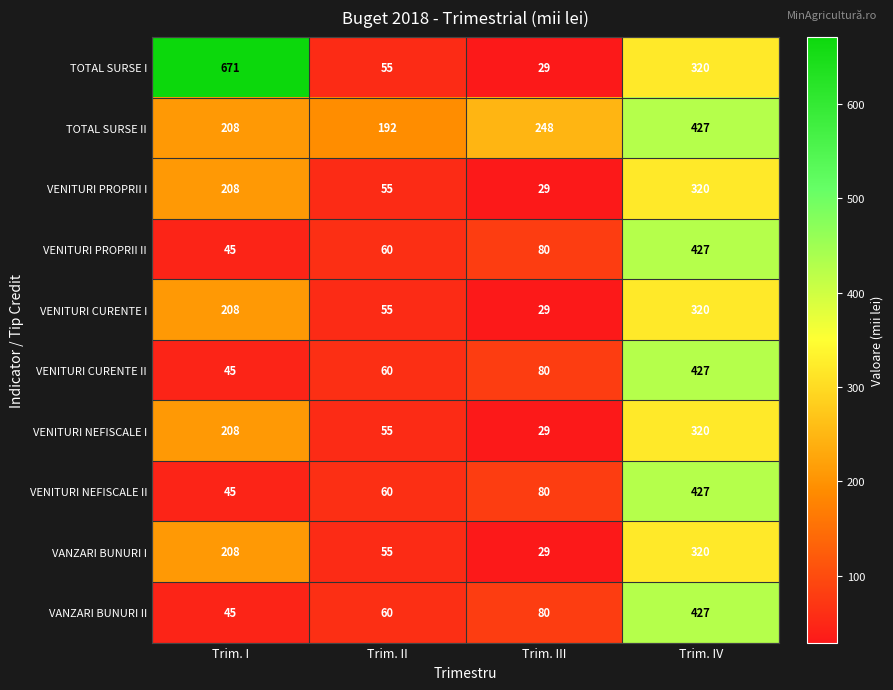

How many data points does each series have?

4